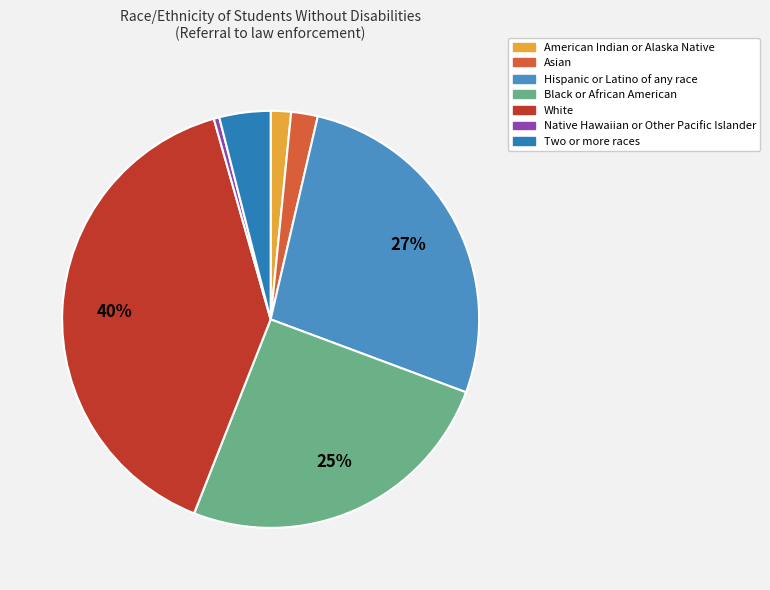

Count the number of slices in the pie.

7